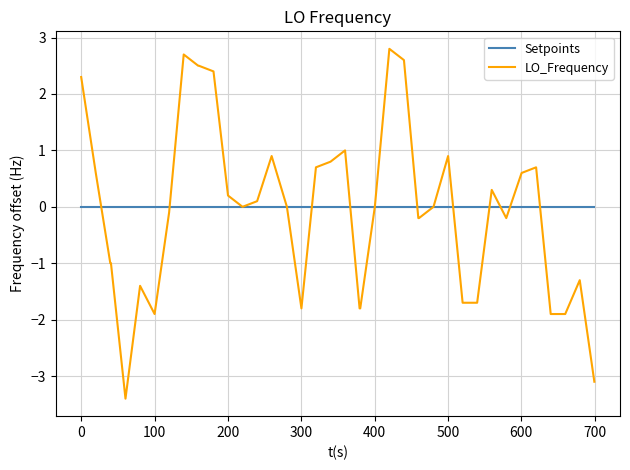

Rank the series by their maximum value, from lowest to highest.

Setpoints, LO_Frequency